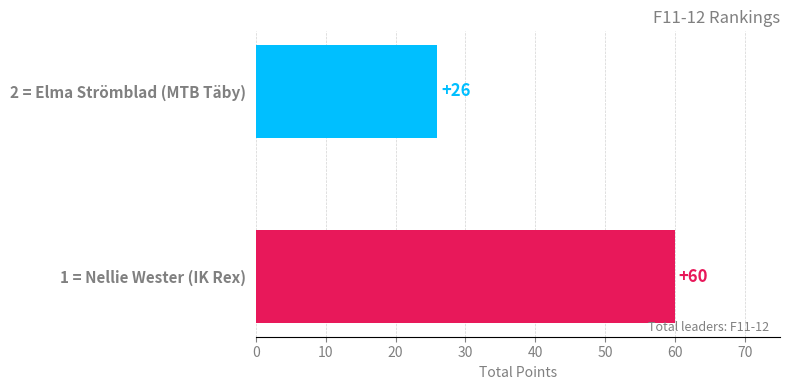

Rank the categories by value from lowest to highest.

2 = Elma Strömblad (MTB Täby), 1 = Nellie Wester (IK Rex)